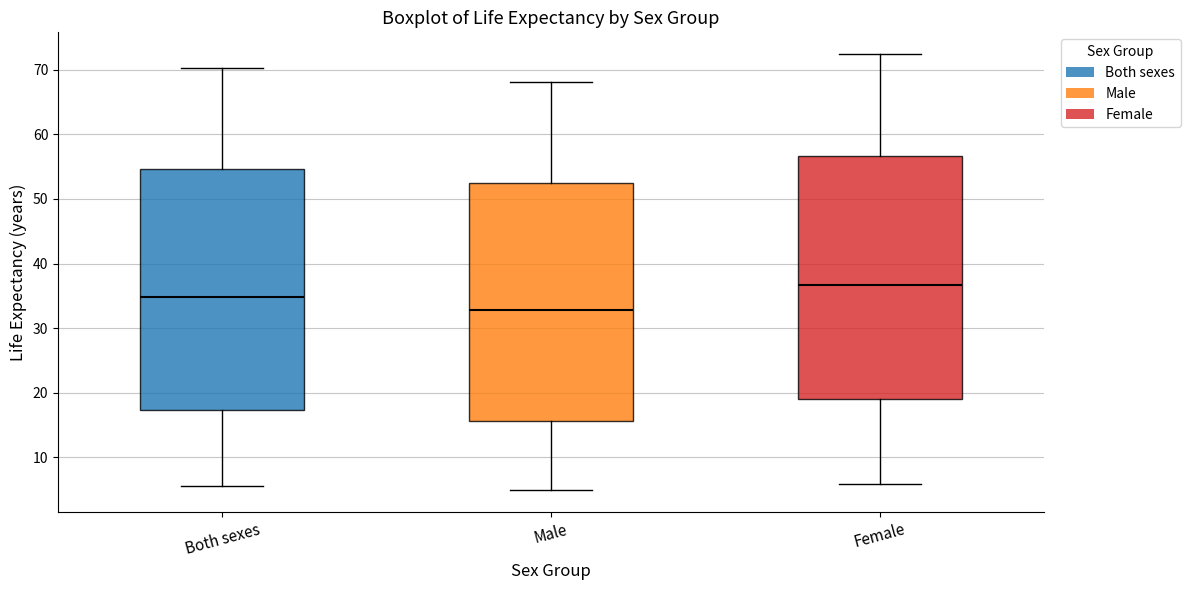

Reading left to right, transcribe this box plot: for each box, give where its median line is, the range the box spans, and where its two whiskers end, as read against the y-axis. The values are not printed on the chart, so give them approximately, as read against the axis.

Both sexes: median 35, box 17 to 55, whiskers 6 to 70
Male: median 33, box 16 to 53, whiskers 5 to 68
Female: median 37, box 19 to 57, whiskers 6 to 72